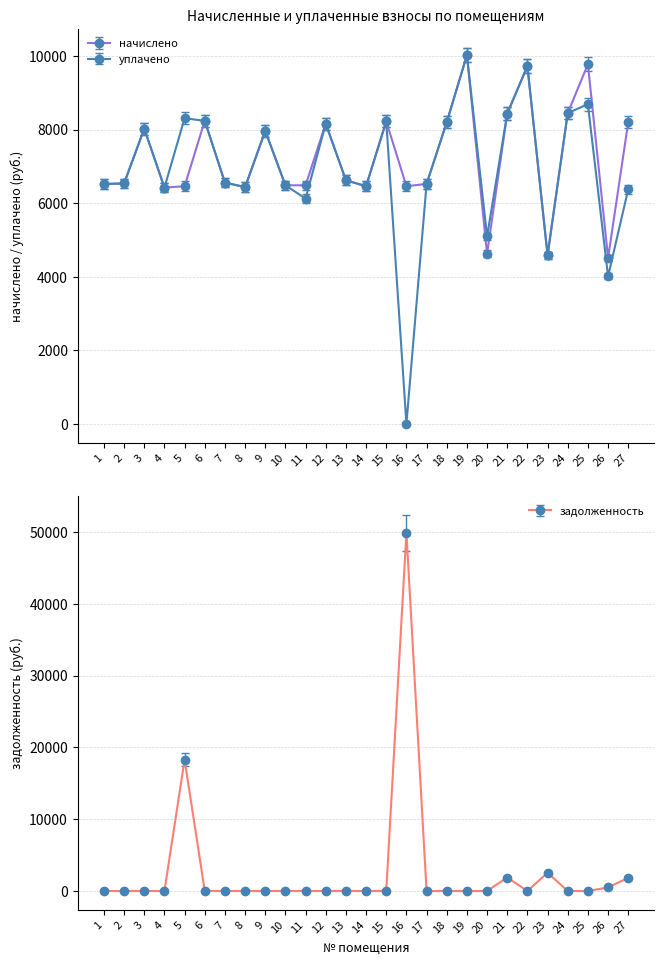

What is the sum of all уплачено values?

187152.9